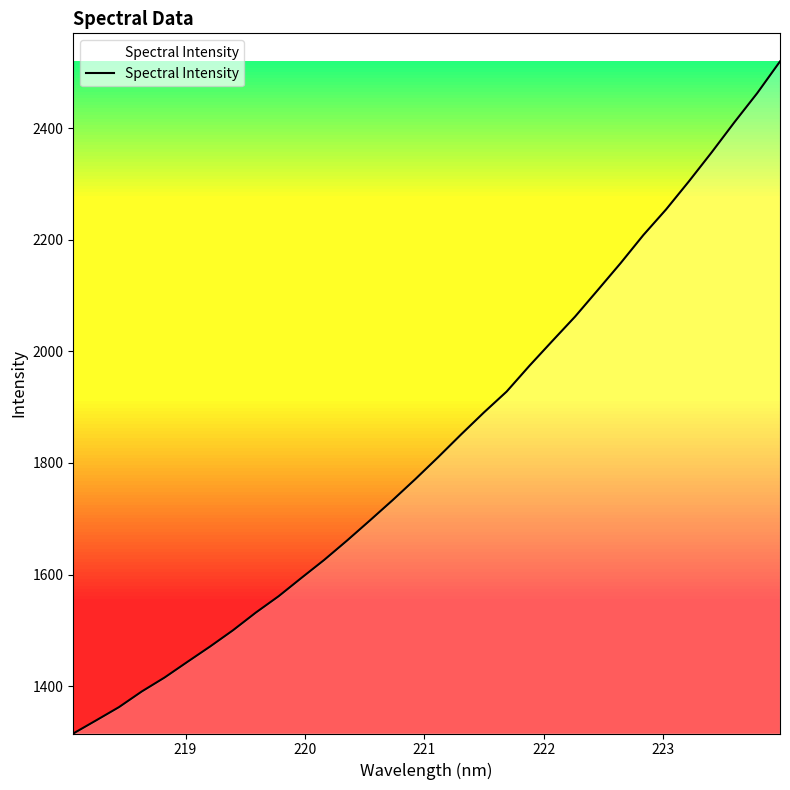

What is the greatest value displayed?

2520.1